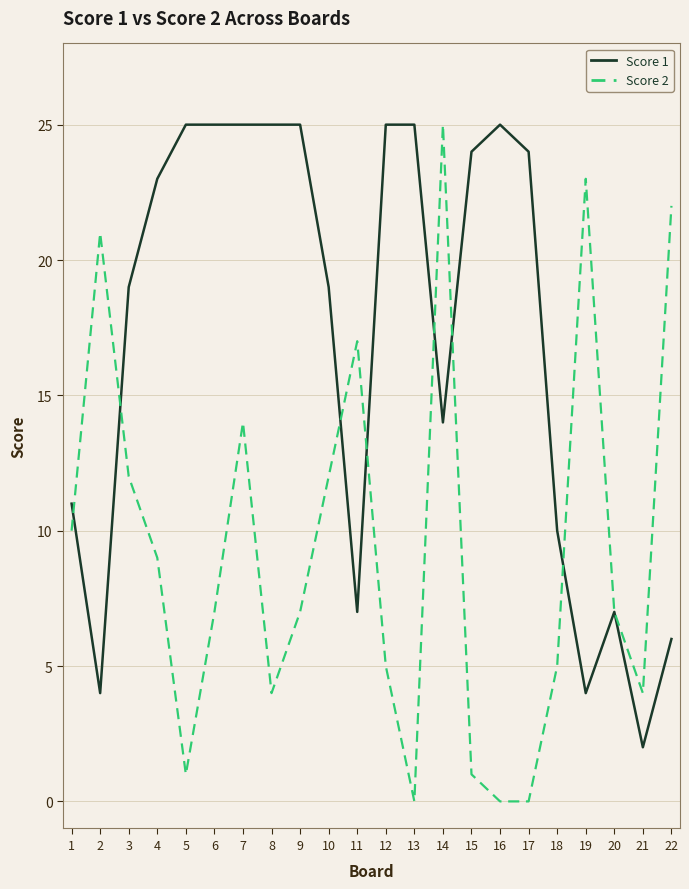

What is the spread (max minus min) of values at 21?

2